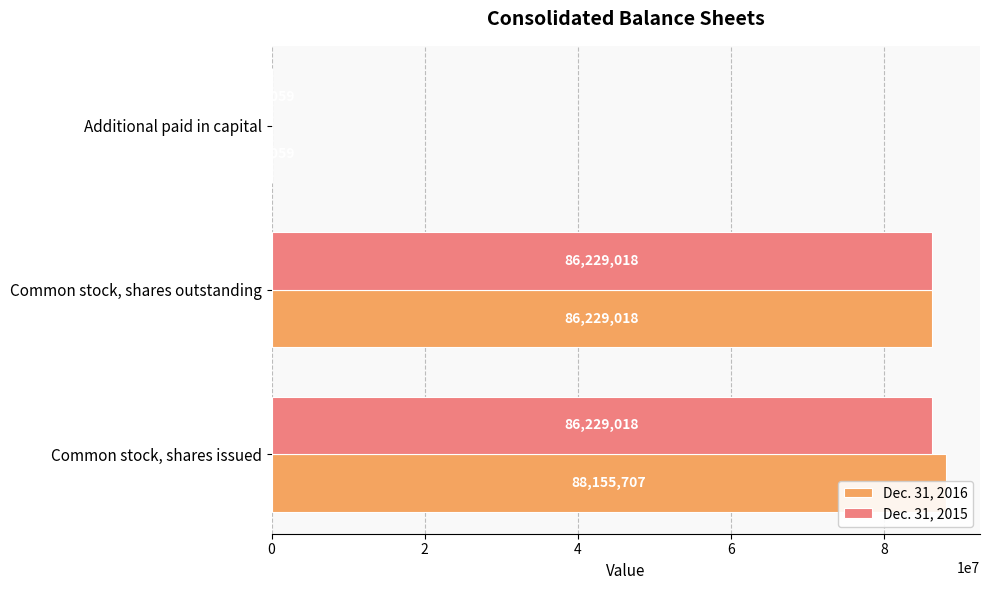

The value of Dec. 31, 2015 at 0 is 26903170. True or false?

False